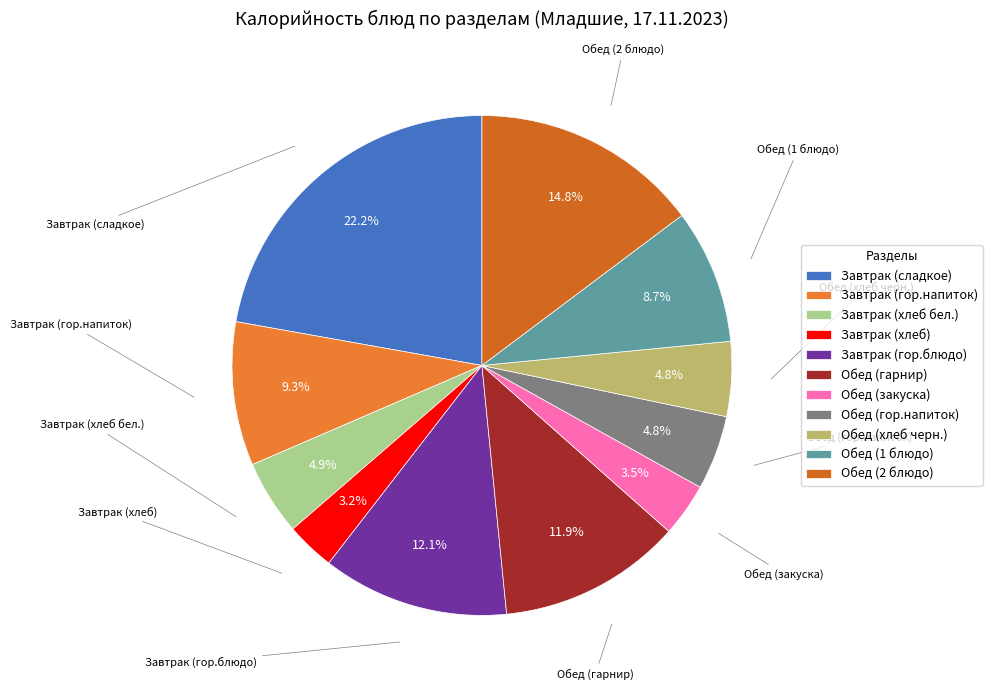

What is the largest slice in the pie chart?

Завтрак (сладкое)